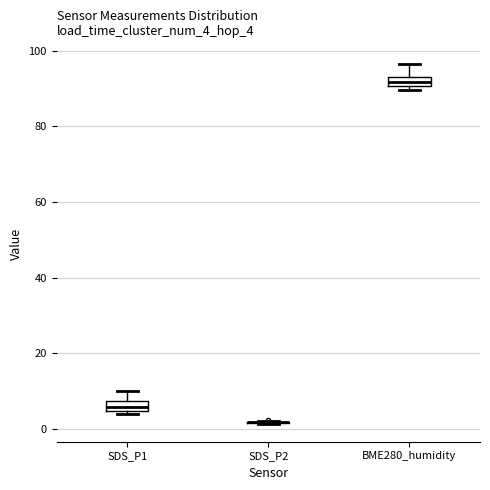

Where does the upper whisker of the box for SDS_P1 end on the y-axis? The values are not printed on the chart, so give them approximately, as read against the axis.

10